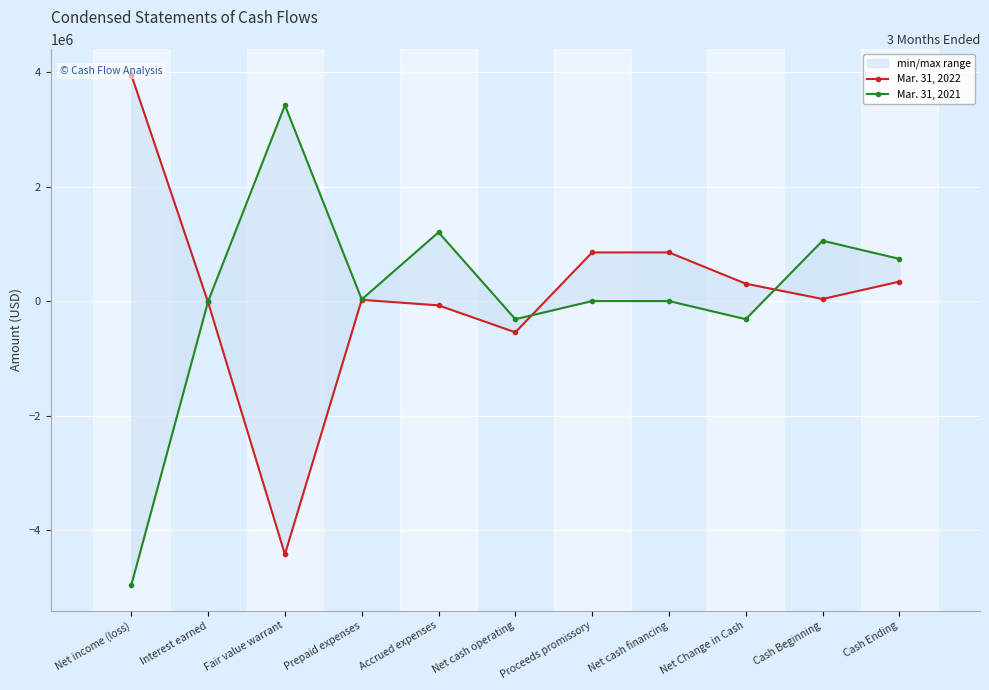

How many intersections are there between Mar. 31, 2021 and Mar. 31, 2022?

3